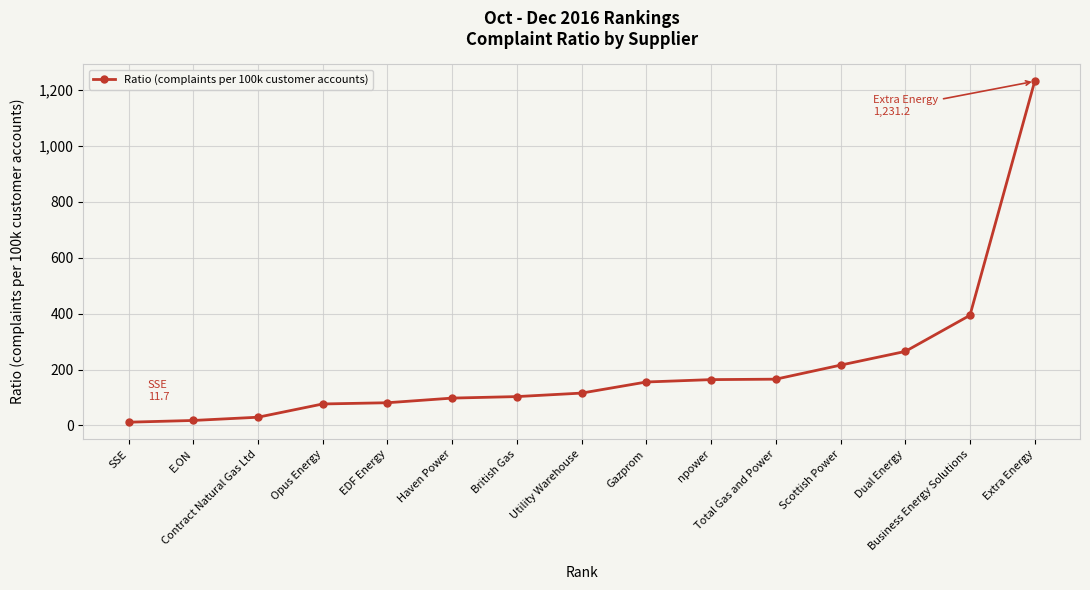

What is the average value?

208.4